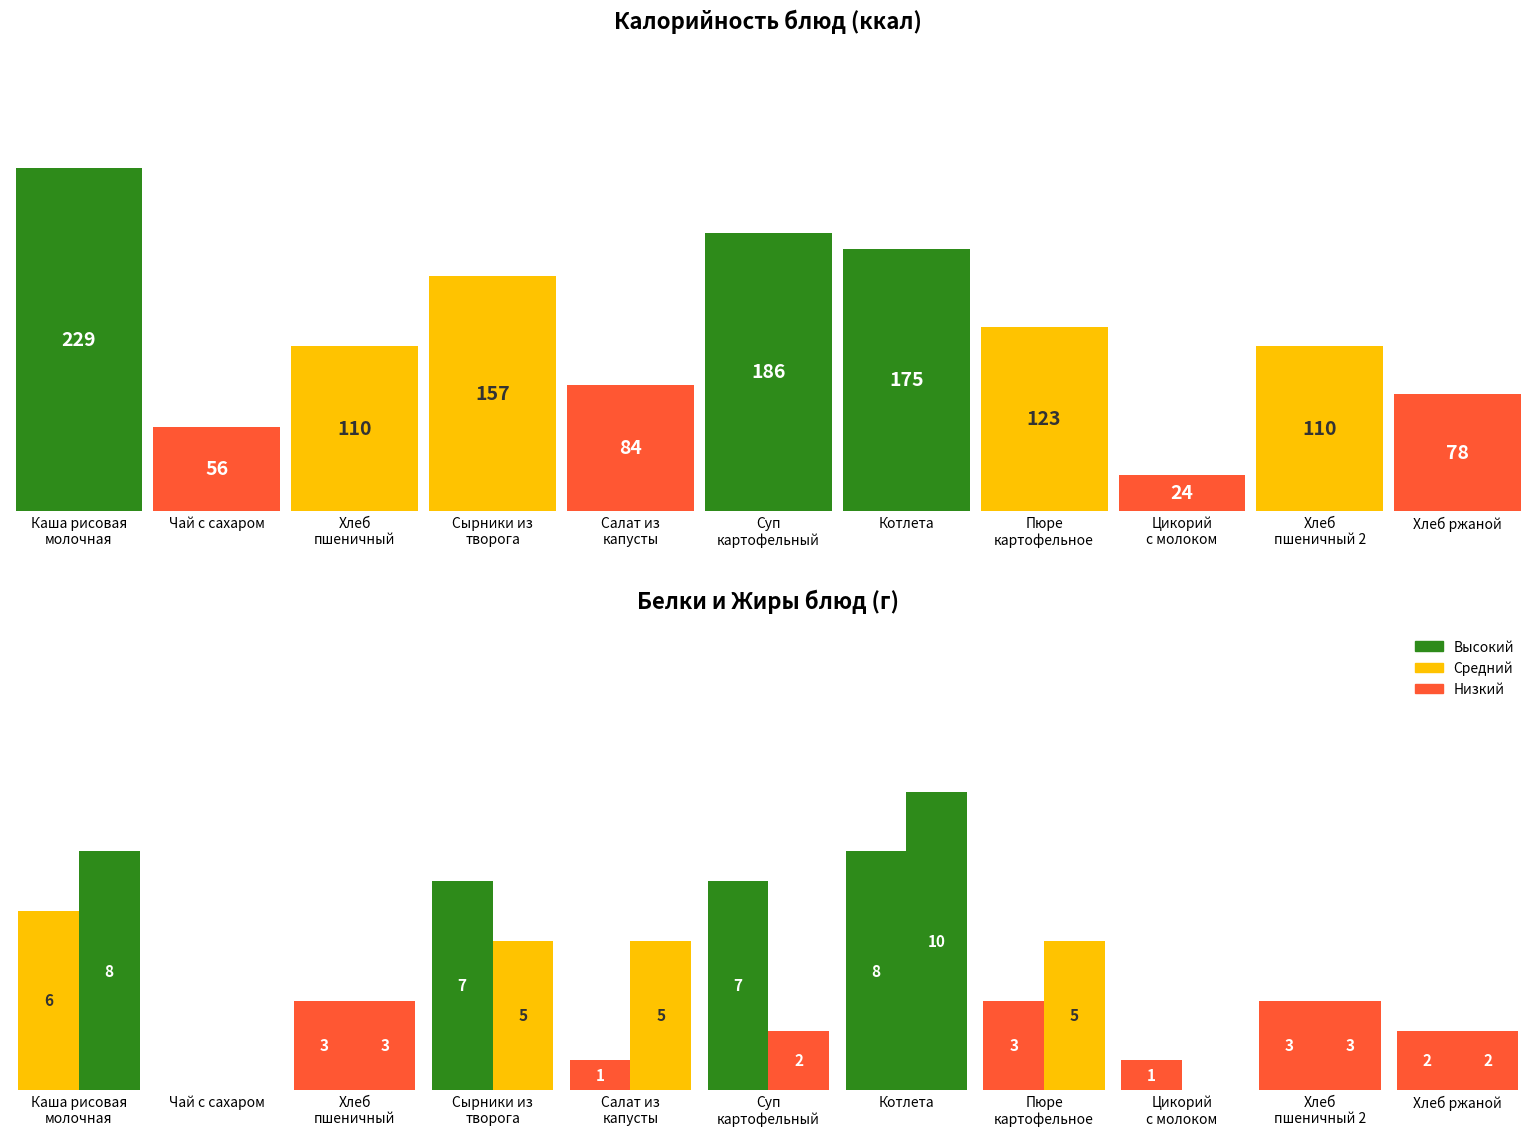

What is the average value of the Жиры series?

4